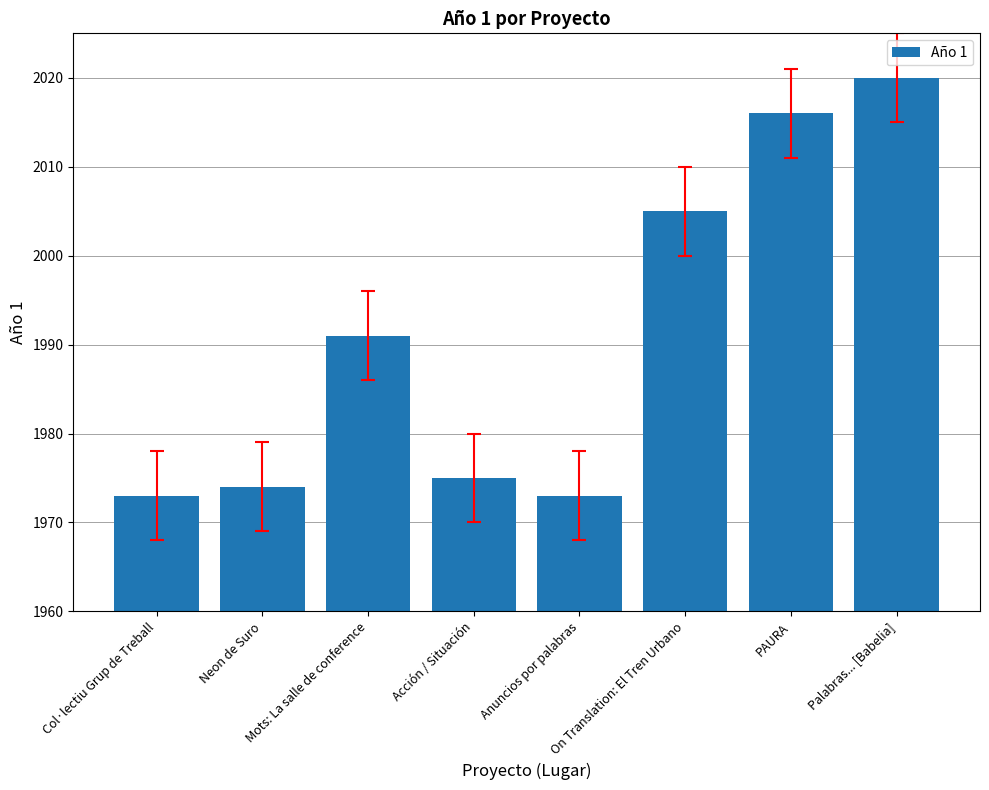

What is the average value?

1991